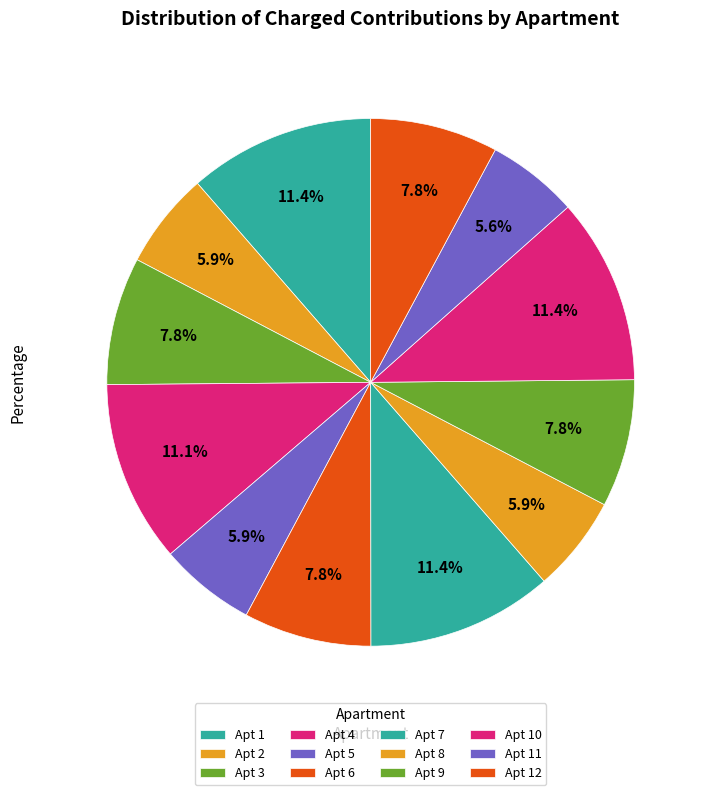

How many segments does this pie chart have?

12